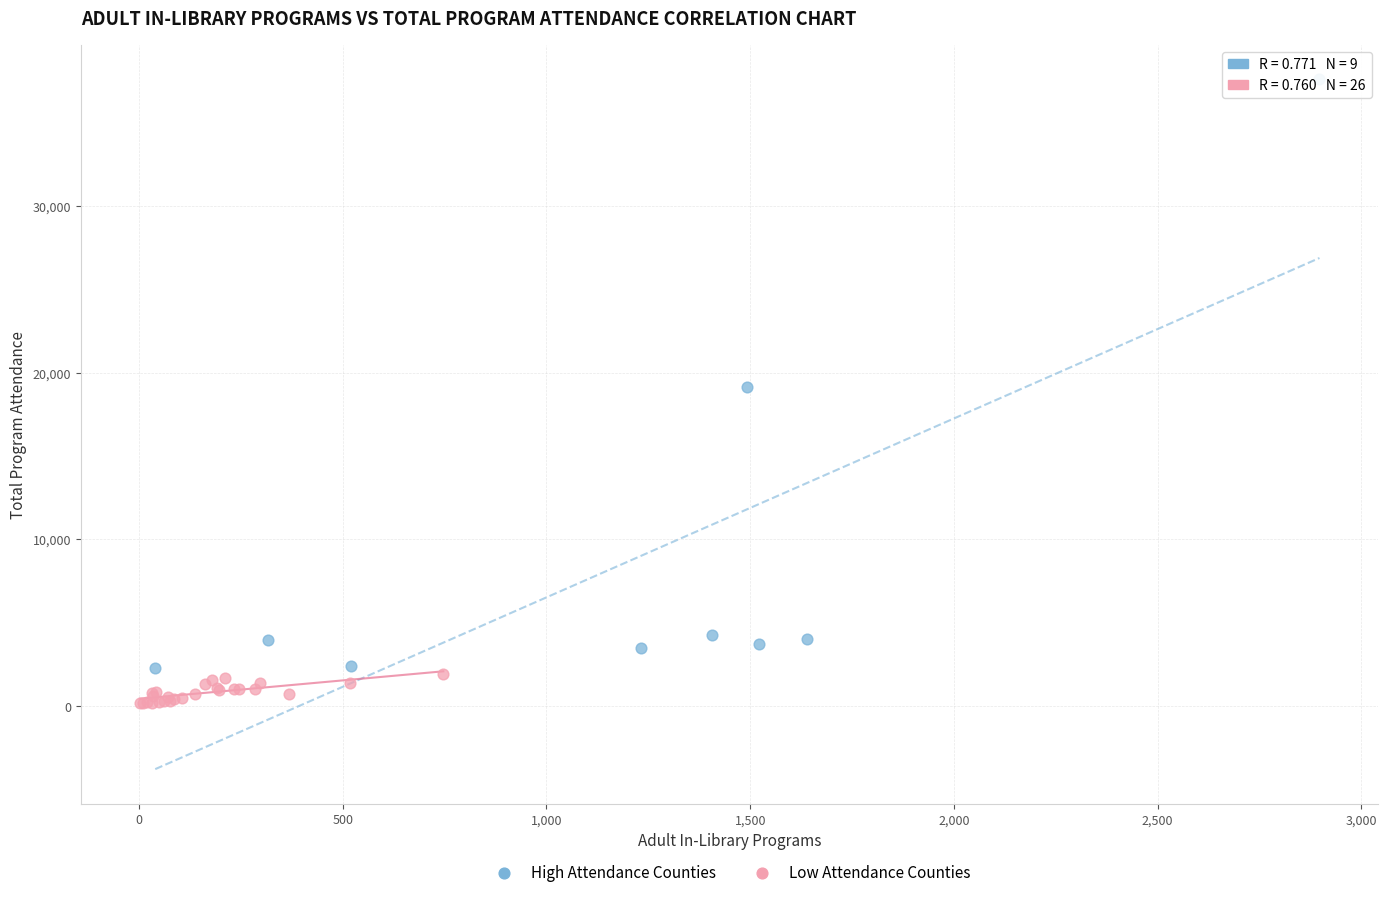

What are all the series names shown in the legend?

High Attendance Counties, Low Attendance Counties